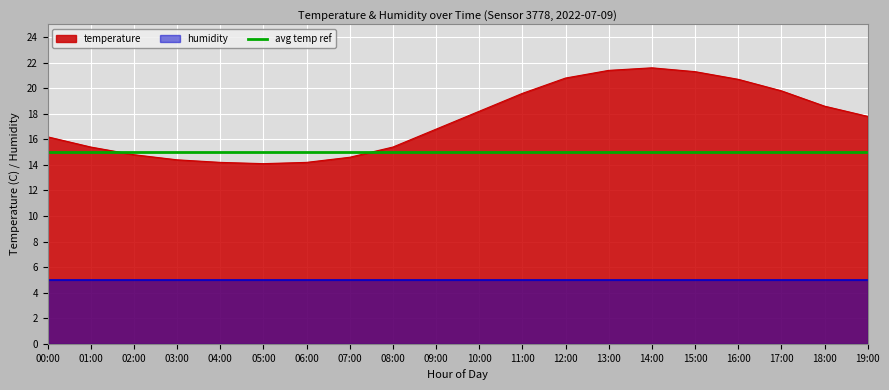

What is the difference between the maximum and second lowest values?

7.4